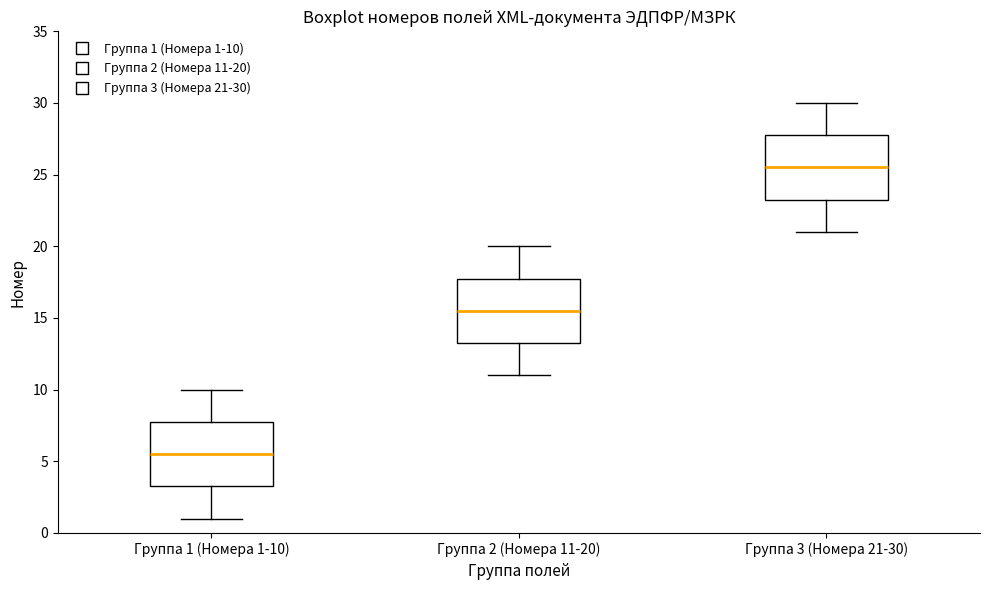

Where does the lower whisker of the box for Группа 3 (Номера 21-30) end on the y-axis? The values are not printed on the chart, so give them approximately, as read against the axis.

21.0